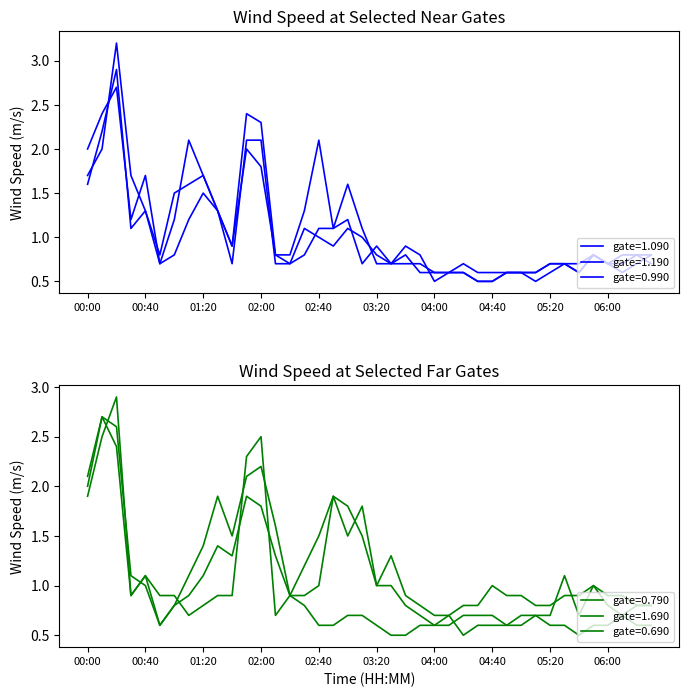

What is the maximum value for 1.090?

2.9